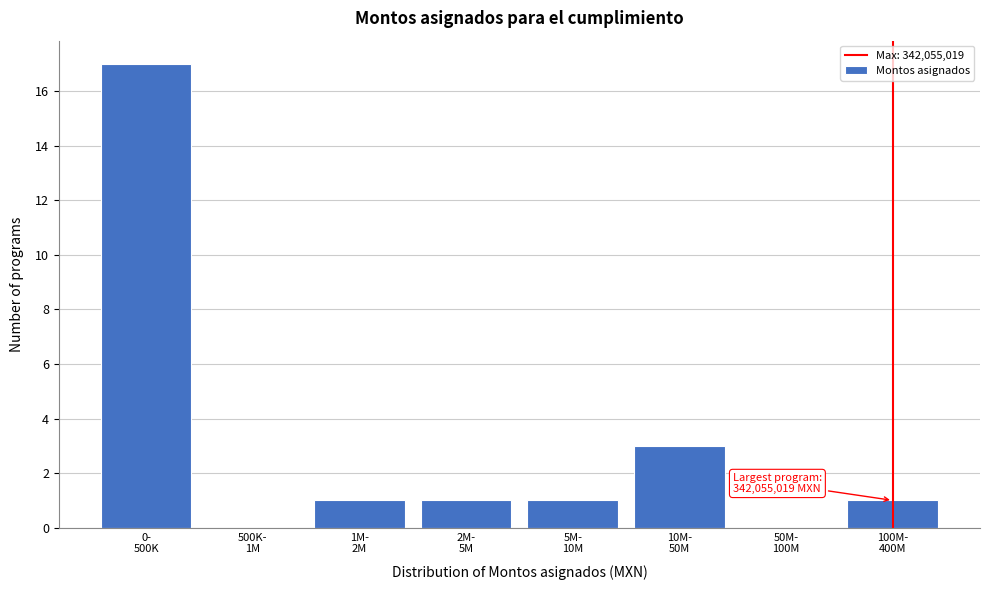

What is the sum of all values?

24